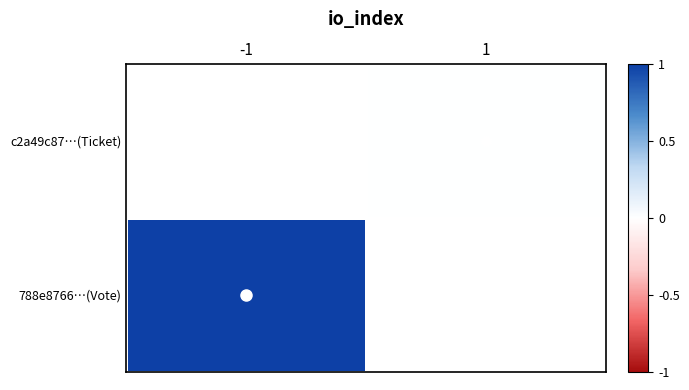

List the series in order of their overall mean, lowest first.

788e8766…(Vote), c2a49c87…(Ticket)